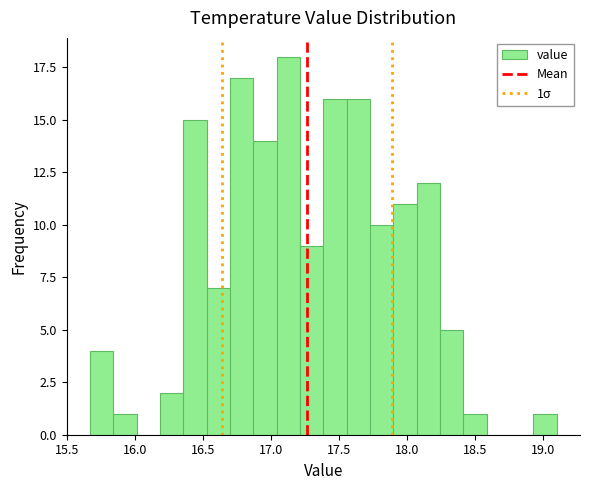

Around what value on the x-axis is the tallest bar? Give the approximate position of its centre, as read against the axis.

17.15